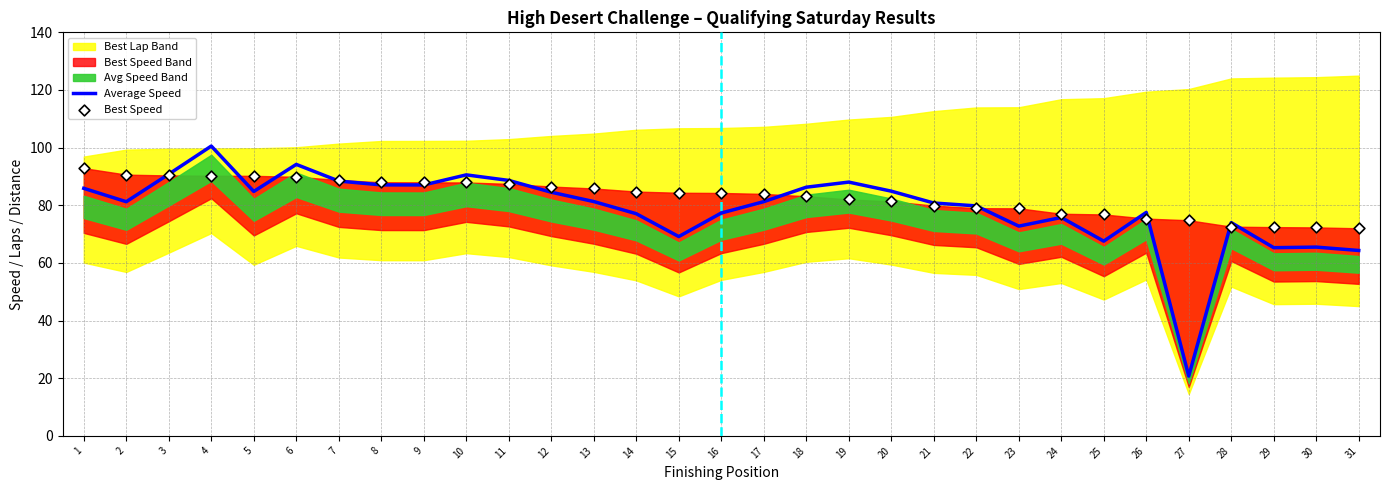

Is the value of Average Speed at 11 greater than the value of Best Speed at 22?

Yes